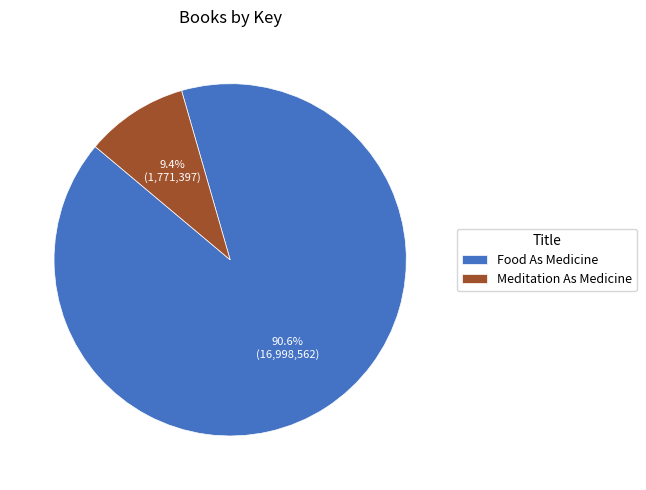

Does Meditation As Medicine represent more than half of the total?

No